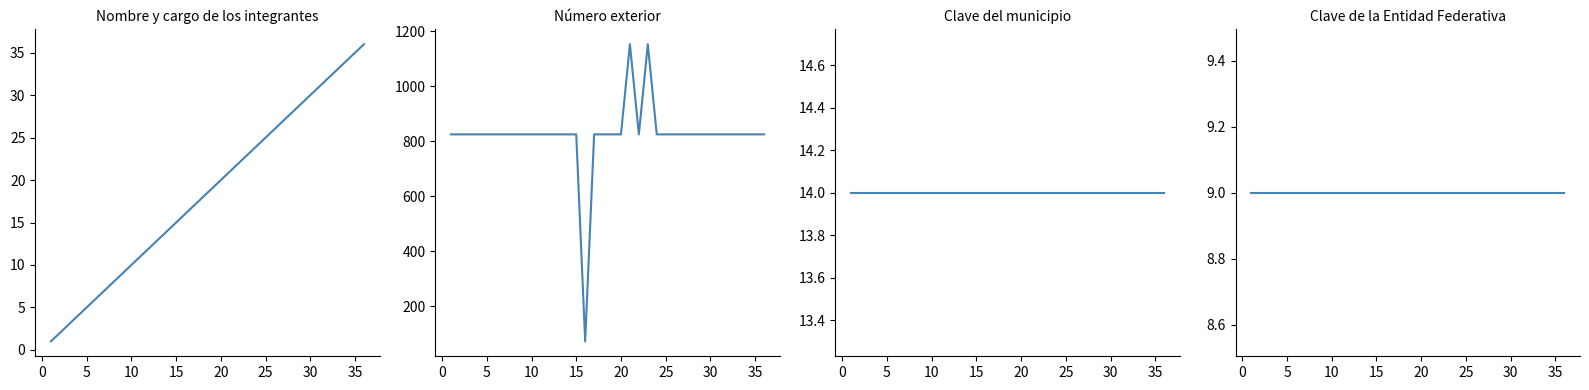

How many lines are shown in the chart?

4